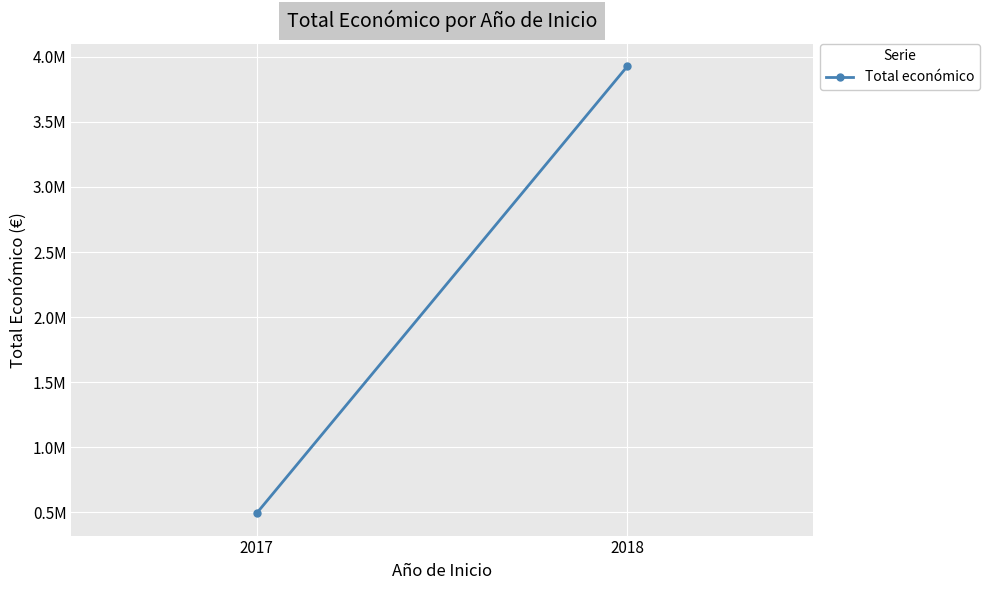

Is it true that the value at 2017 is 492343?

True